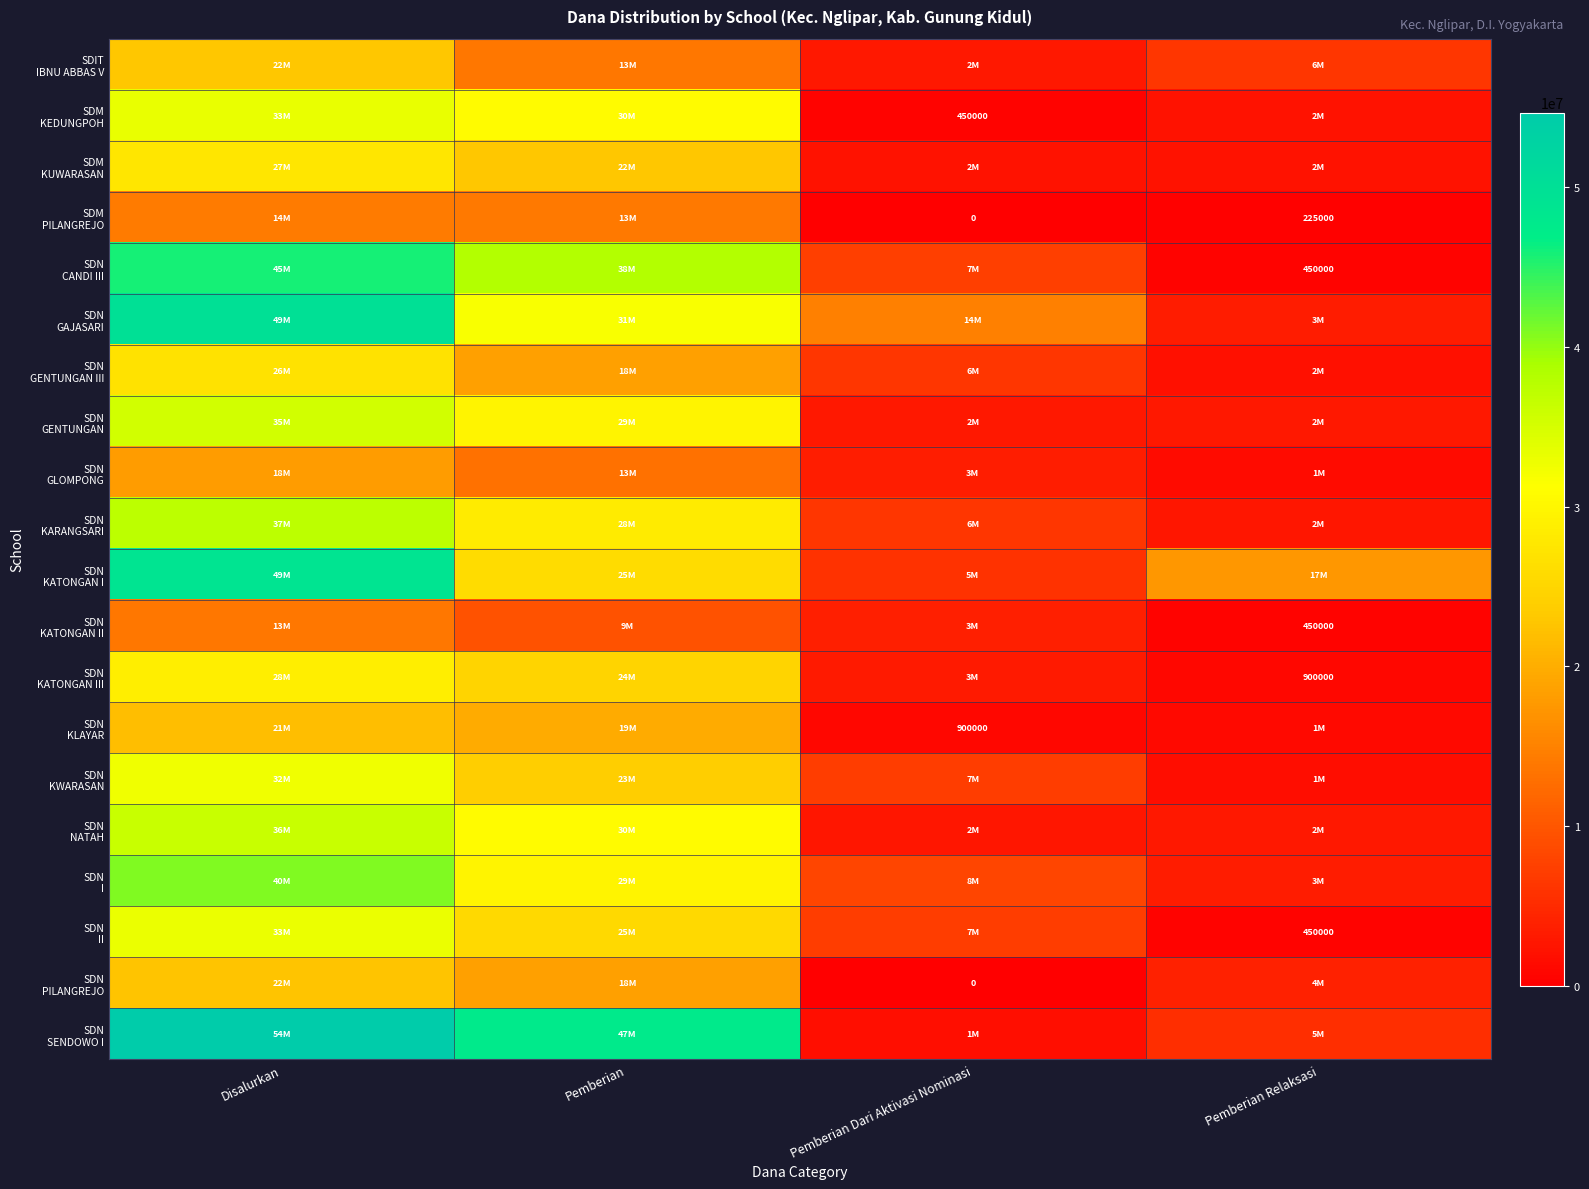

What is the sum of the SDN KWARASAN values at Pemberian Dari Aktivasi Nominasi and Pemberian?

31050000